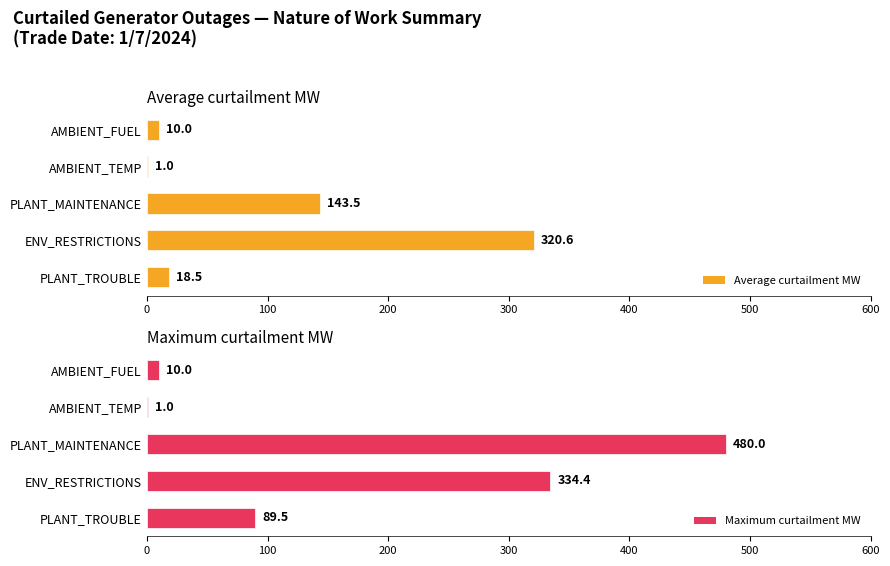

Reading right to left, transcribe all the data shown in this chart.

Average curtailment MW: 10.0	1.0	143.5	320.6	18.5
Maximum curtailment MW: 10.0	1.0	480.0	334.4	89.5